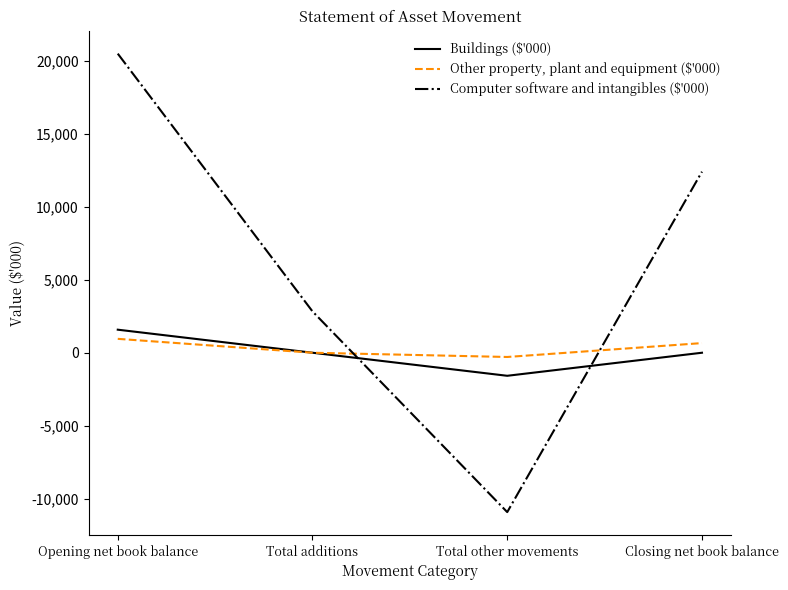

What is the minimum value shown in the chart?

-10923